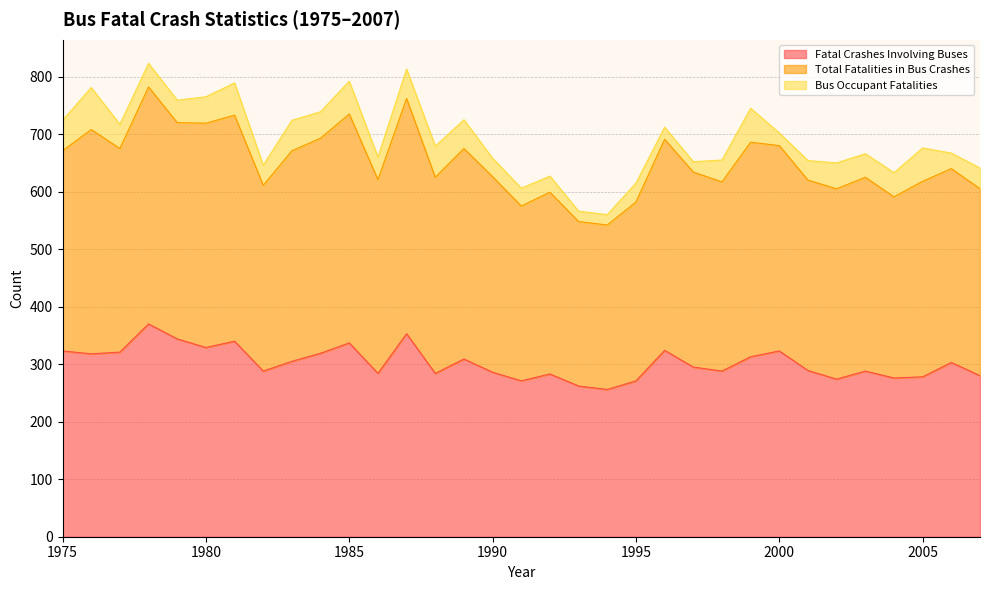

What is the spread (max minus min) of values at 1993?

304